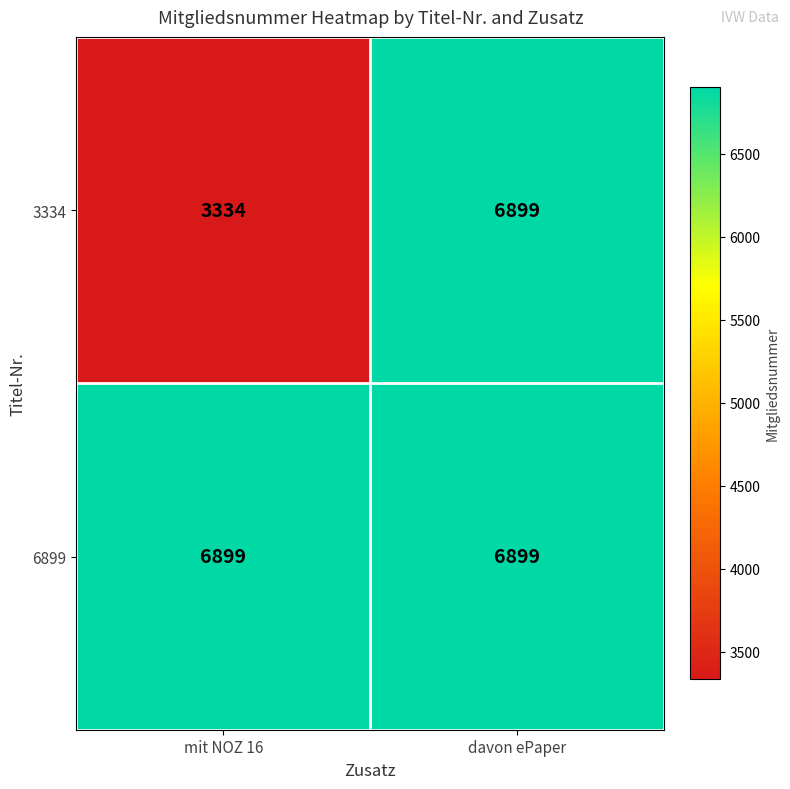

At how many categories does at least one series exceed 4628?

2